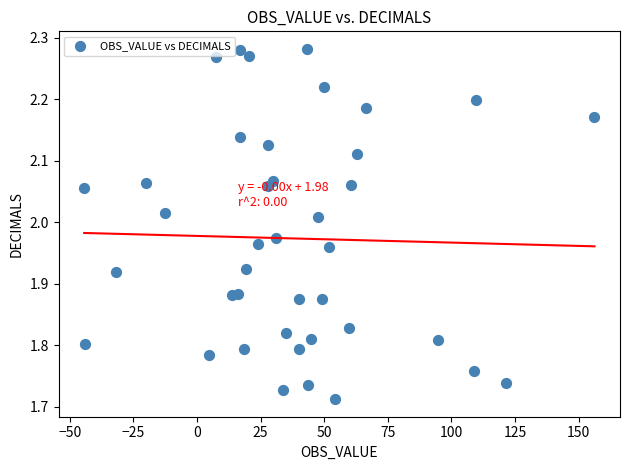

What is the range of X values (max minus min)?

200.5